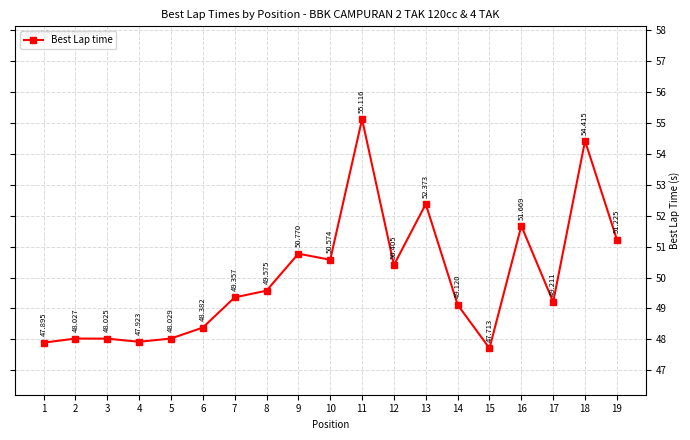

The value at 15 is 47.7. True or false?

True